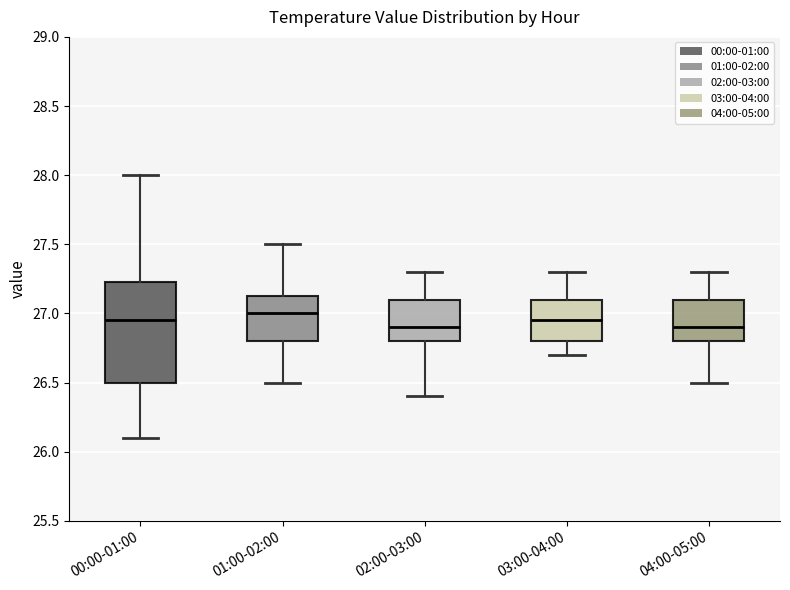

Which box is the tallest, from its lower edge to its upper edge?

00:00-01:00